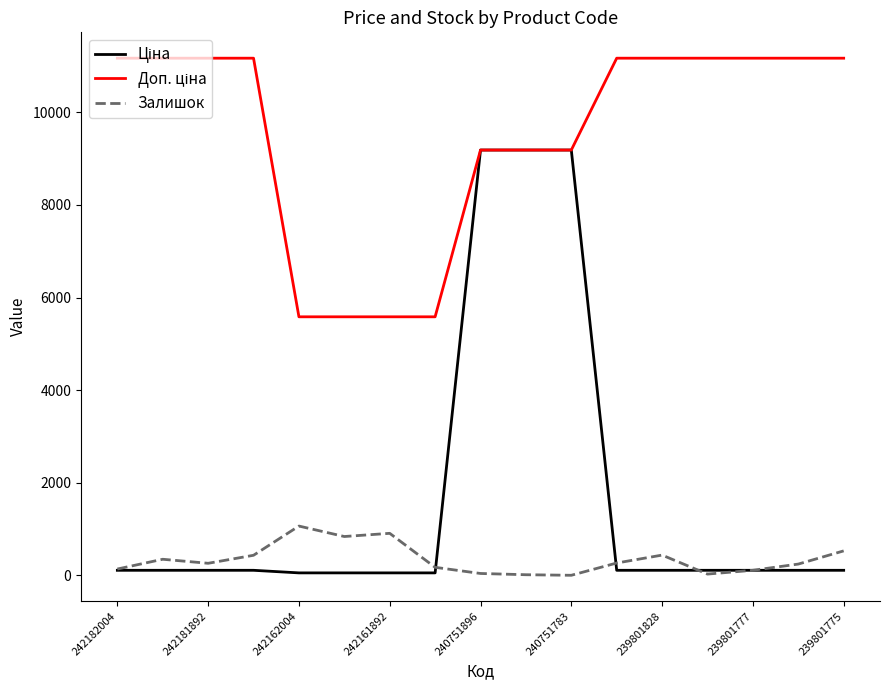

What is the maximum value shown in the chart?

11169.0